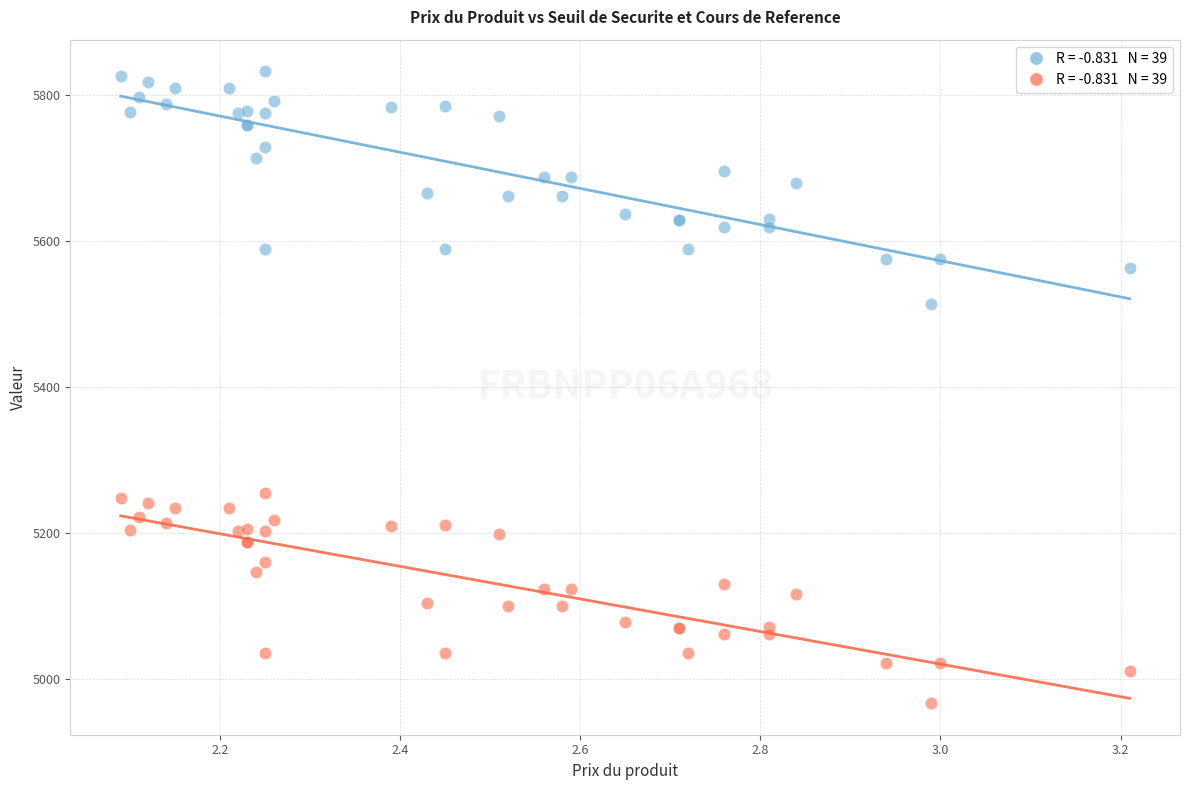

Across all series, what Y value is closest to 5399?

5513.6